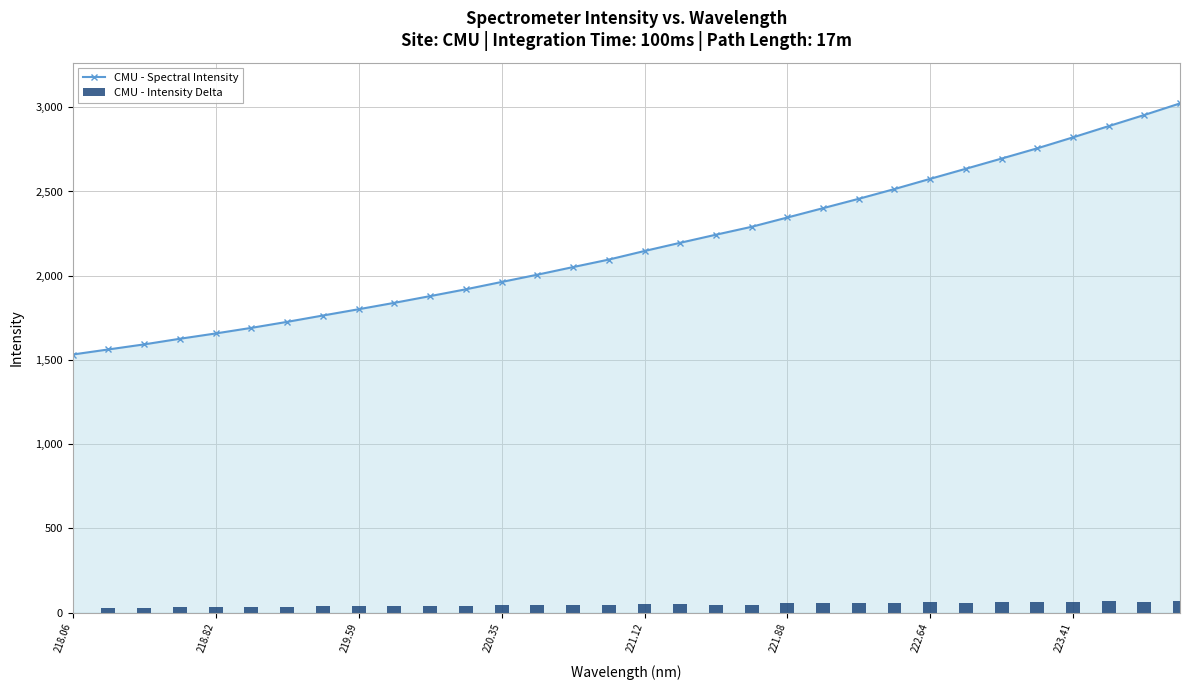

Is it true that CMU - Spectral Intensity equals 985.7 at 220.35?

False